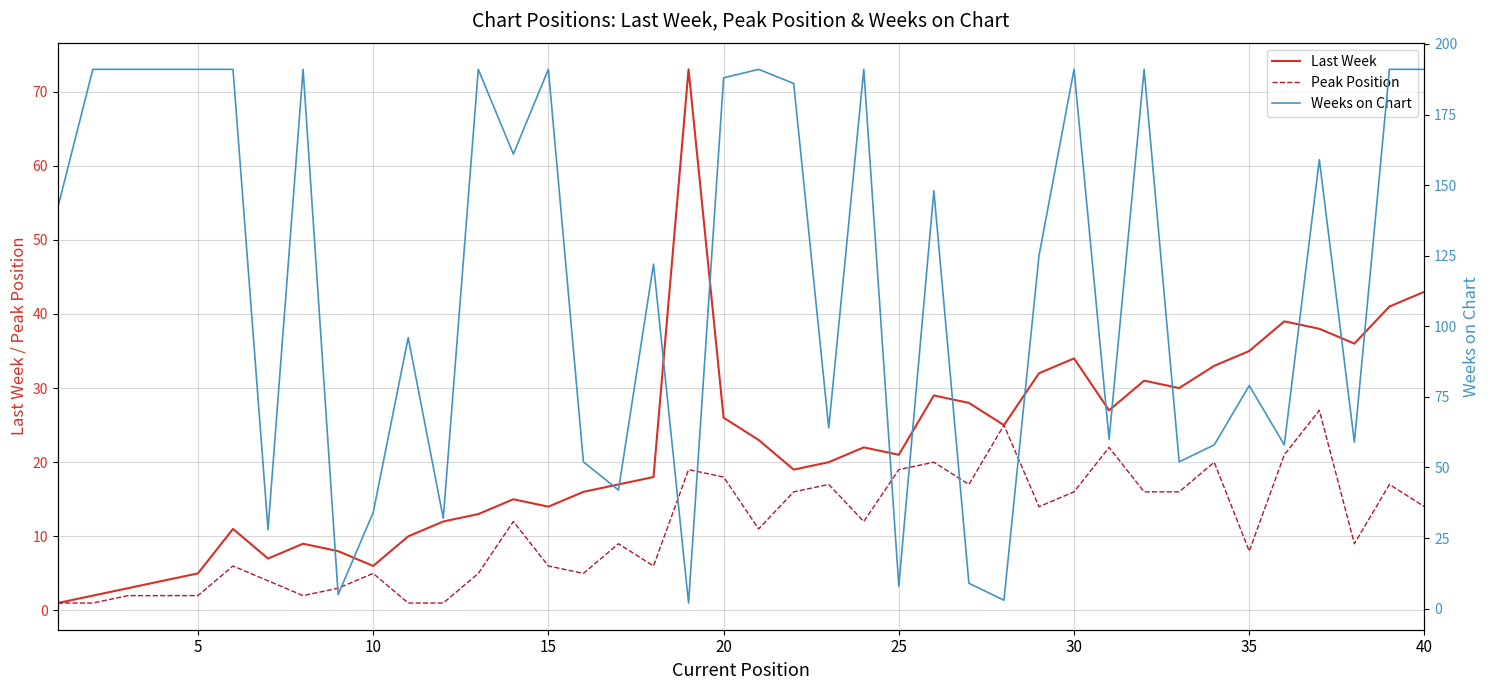

What is the maximum value for Last Week?

73